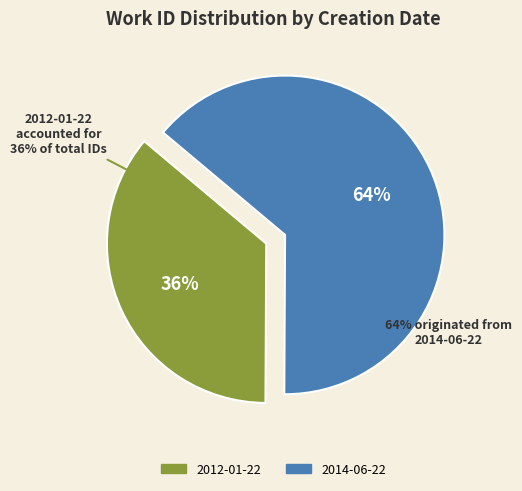

Which category has the smallest portion of the pie?

2012-01-22